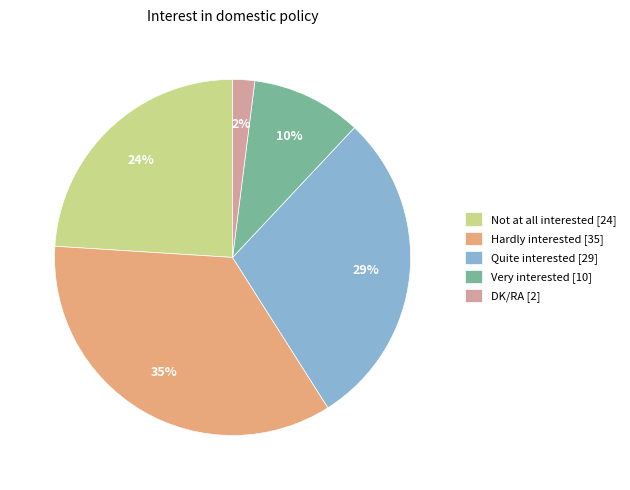

Does any single category account for the majority?

No